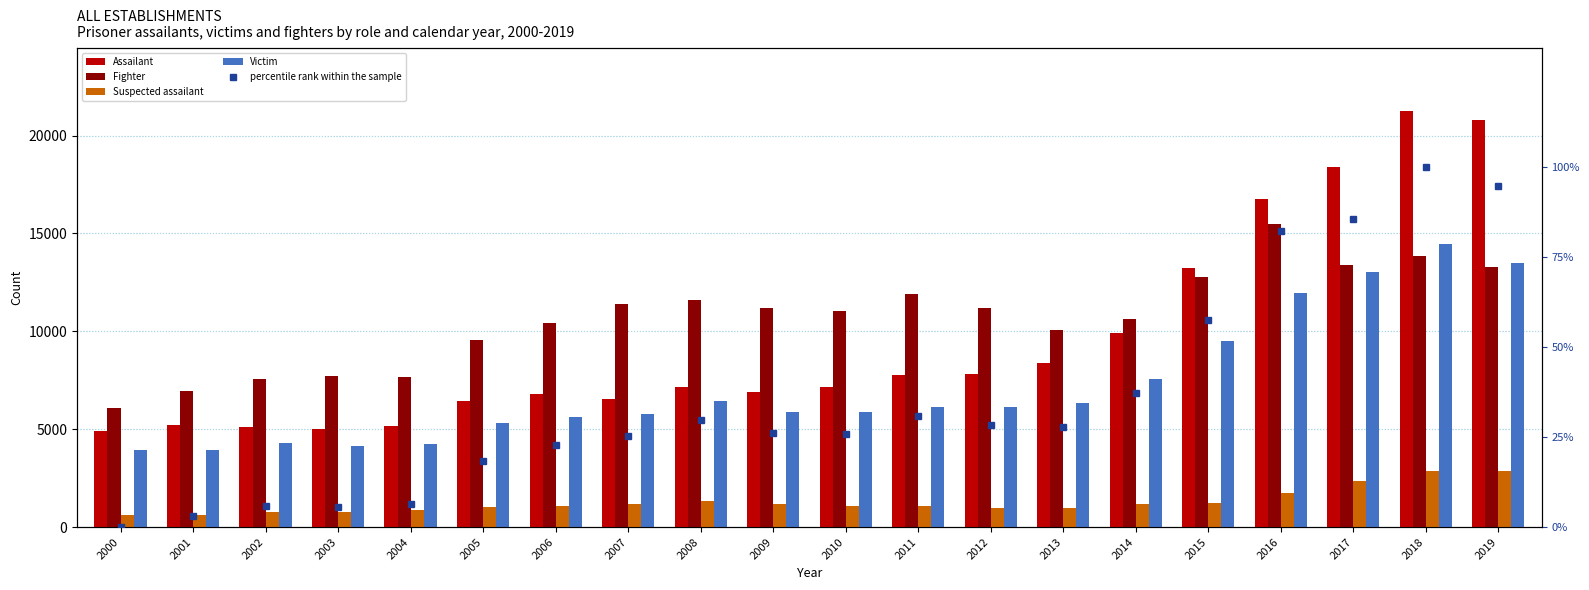

Which category has the lowest value in the Fighter series?

2000